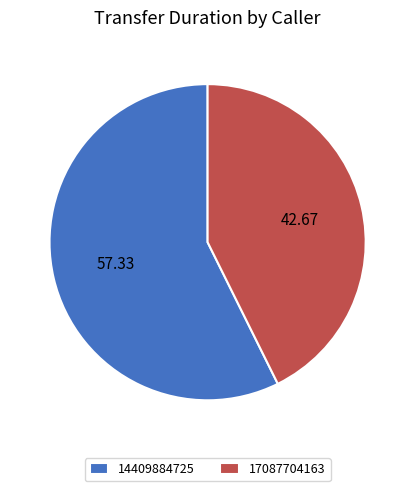

How many segments does this pie chart have?

2